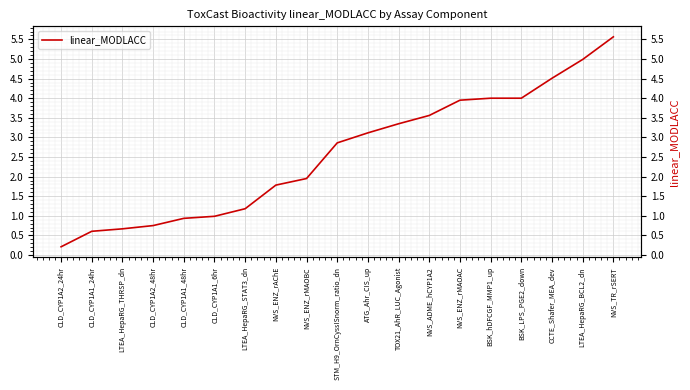

What is the greatest value displayed?

5.6